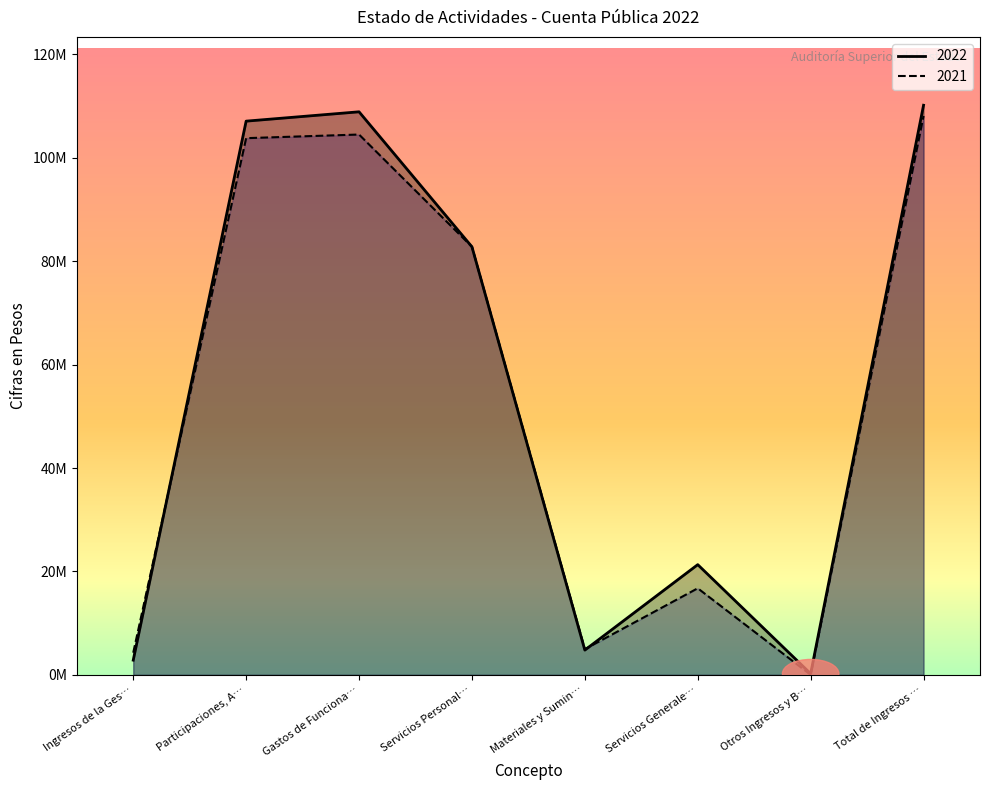

The 2022 series shows 63615405 at Total de Ingresos …. True or false?

False